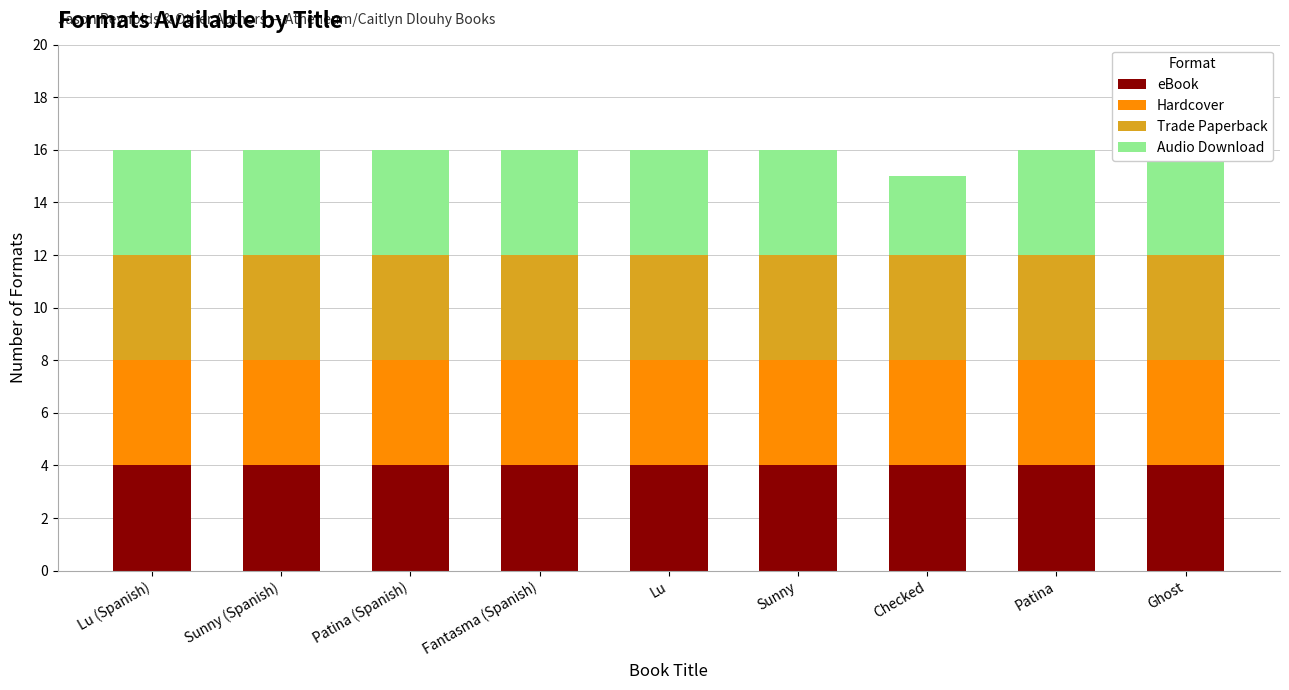

Which series has the largest total across all categories?

eBook